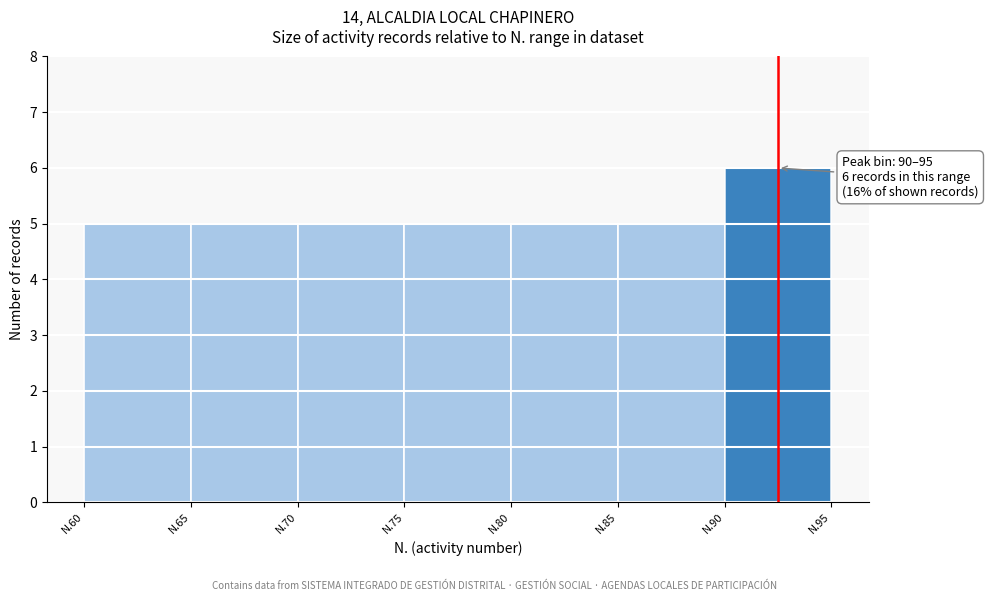

Reading left to right, extract all data points from this chart.

N.60=5	N.65=5	N.70=5	N.75=5	N.80=5	N.85=5	N.90=6